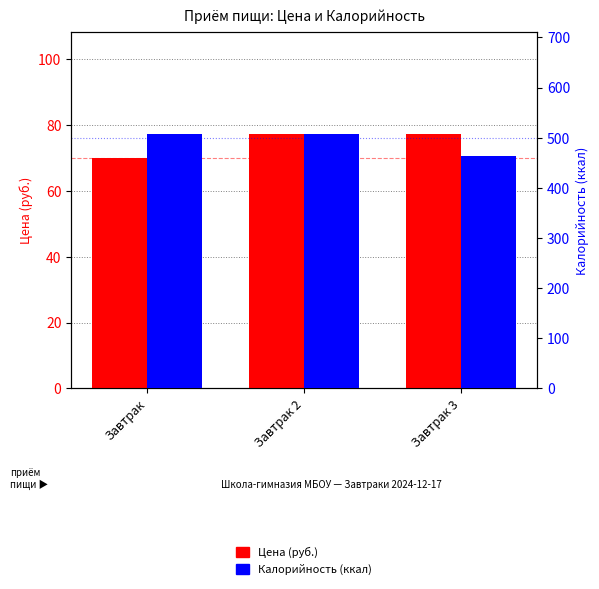

List the labels in order of Цена (руб.) value, smallest first.

Завтрак, Завтрак 2, Завтрак 3